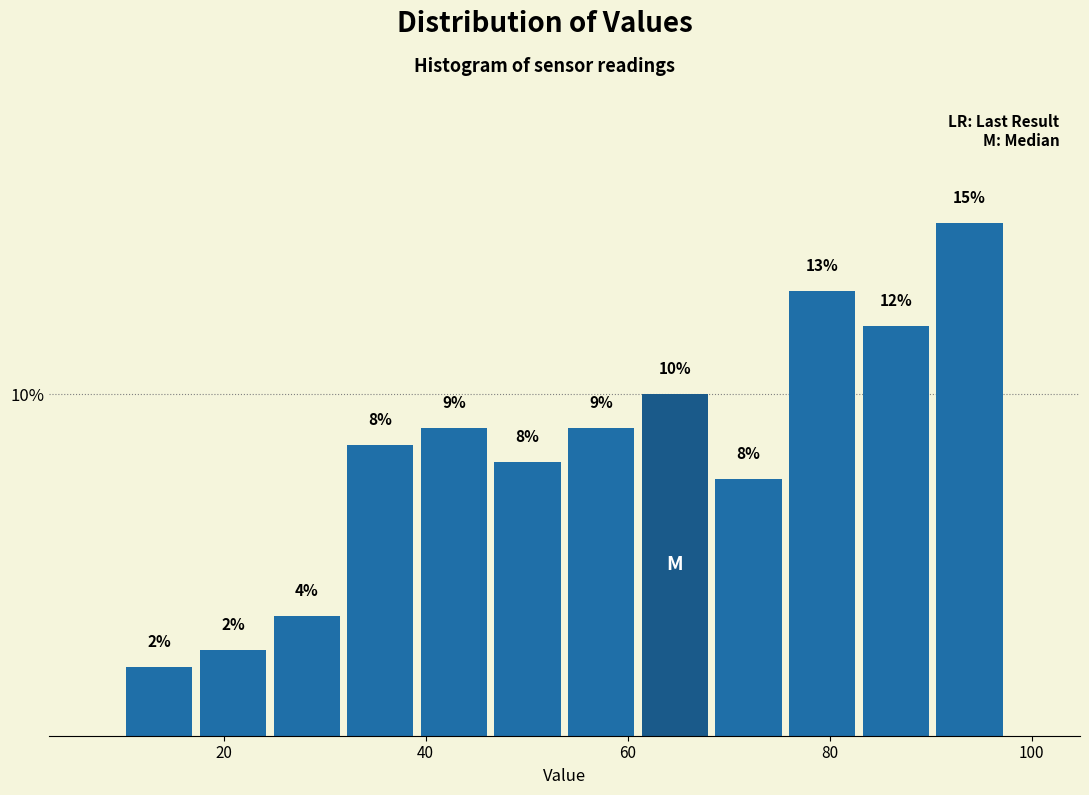

Around what value on the x-axis is the tallest bar? Give the approximate position of its centre, as read against the axis.

94